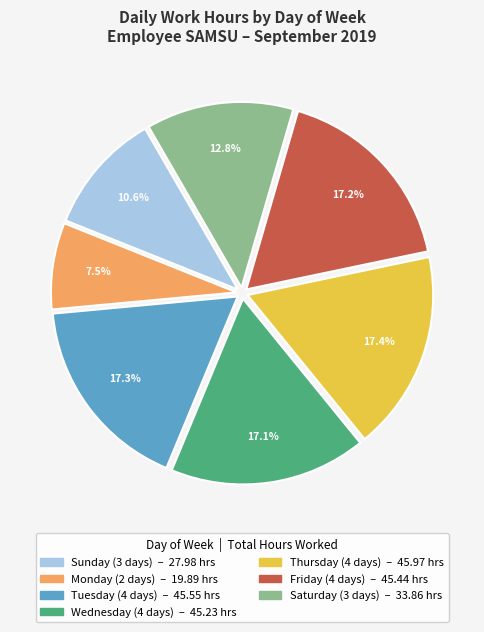

Is there any slice that represents more than half of the pie?

No